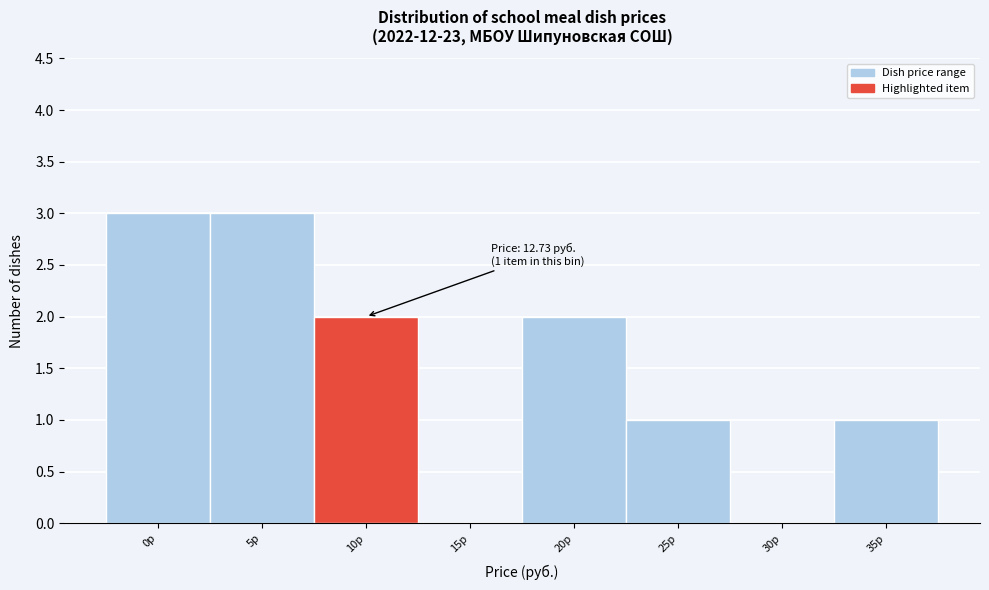

Reading left to right, list all the values displayed in this chart.

0р=3	5р=3	10р=2	15р=0	20р=2	25р=1	30р=0	35р=1